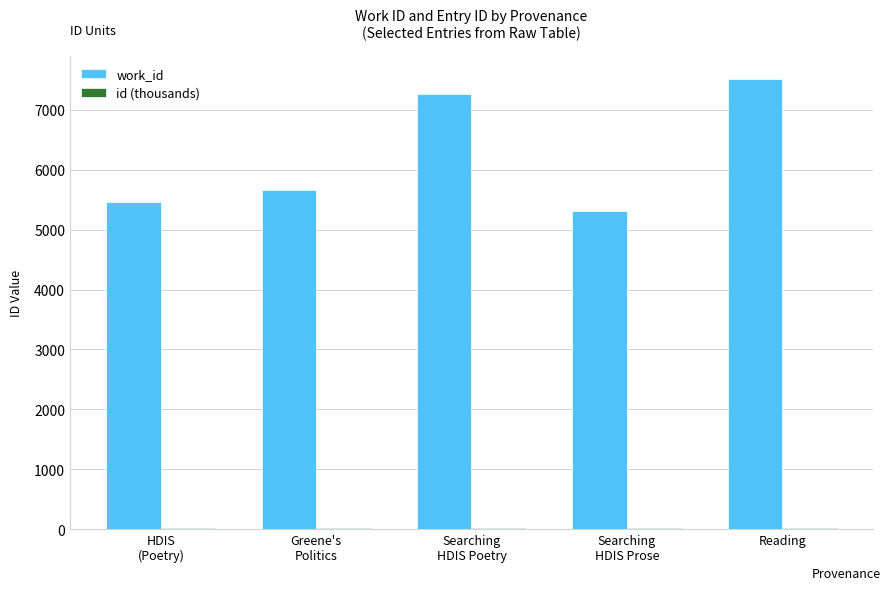

Which series has the largest total across all categories?

work_id